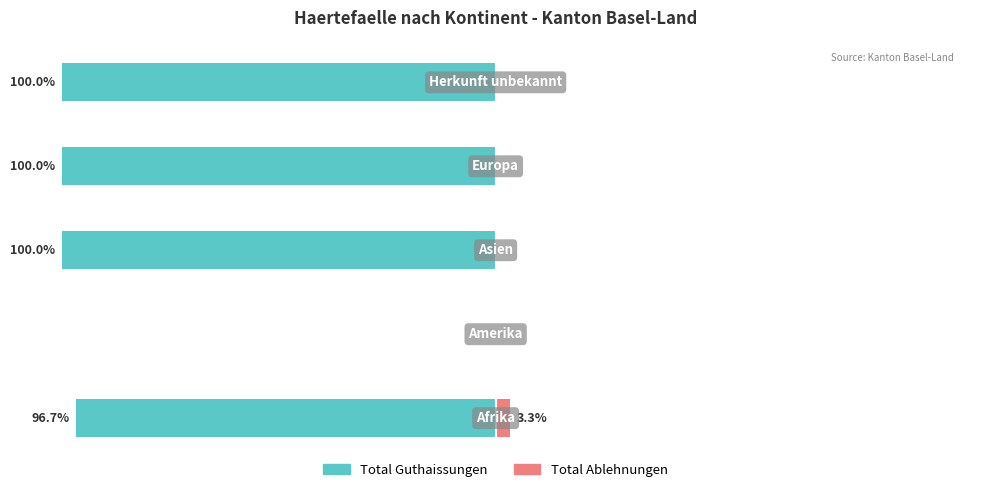

Which series has the widest spread of values?

Total Guthaissungen